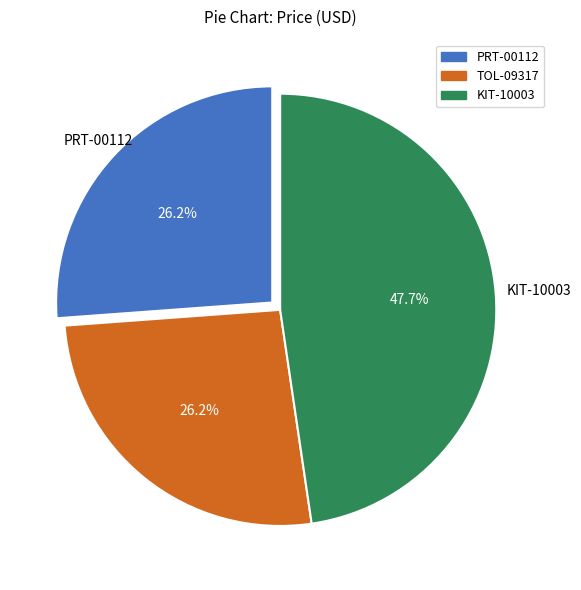

What percentage is the PRT-00112 slice, to the nearest percent?

26%